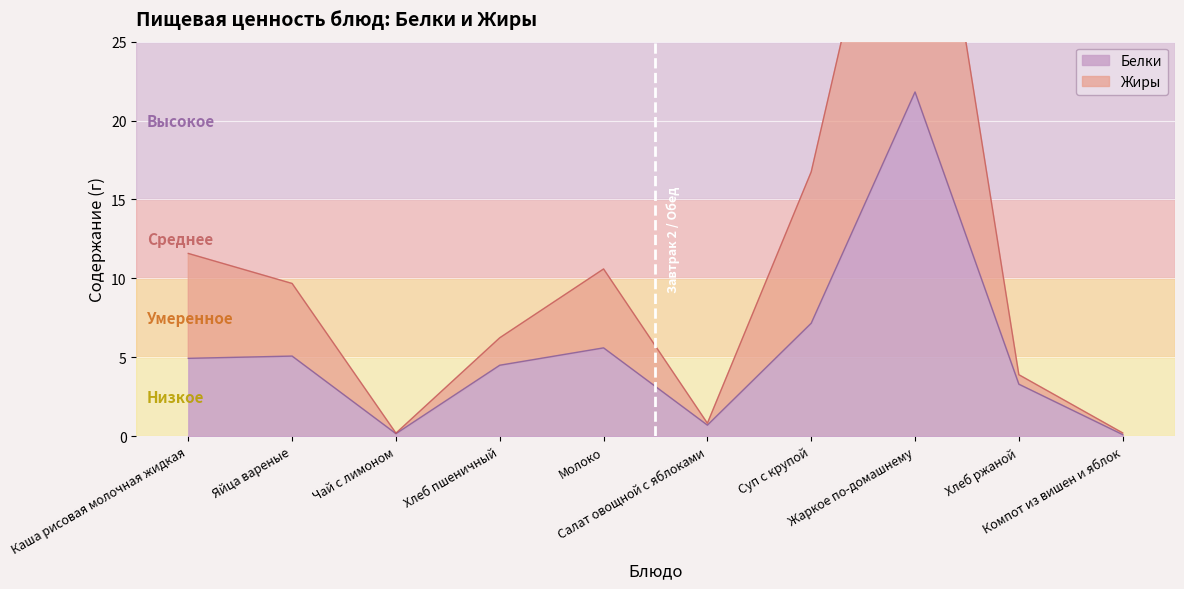

Rank the series by their maximum value, from highest to lowest.

Жиры, Белки